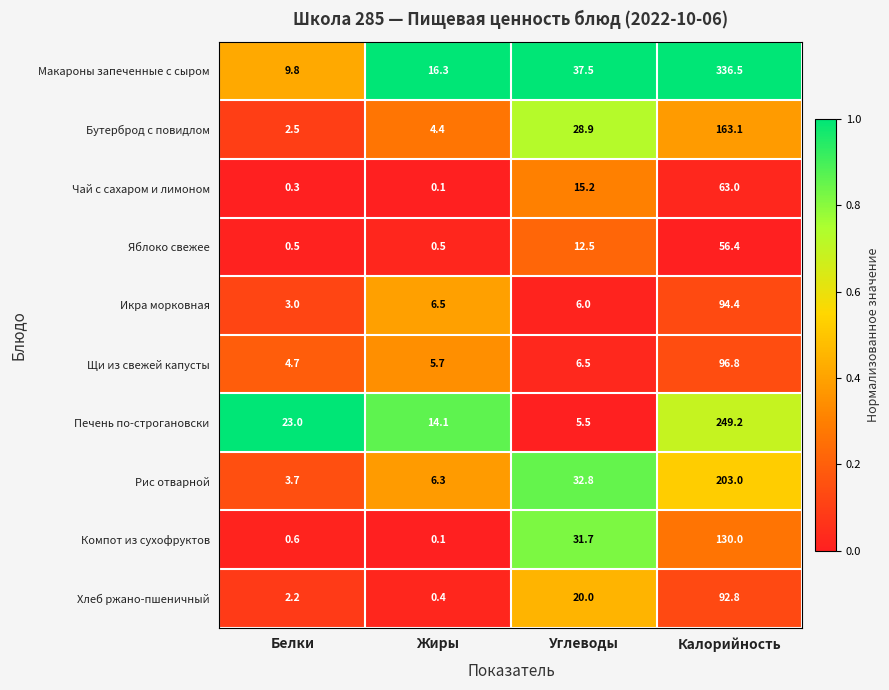

Rank the categories by Хлеб ржано-пшеничный value from lowest to highest.

Жиры, Белки, Углеводы, Калорийность